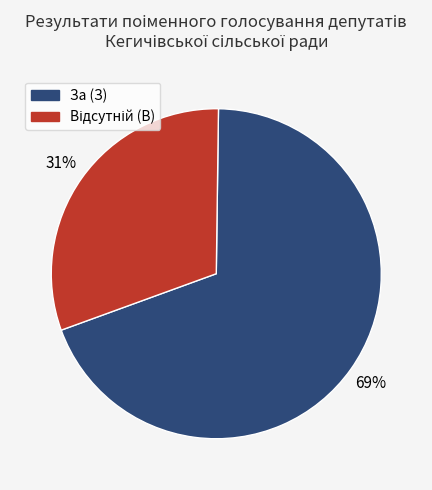

Which category has the biggest portion of the pie?

За (З)